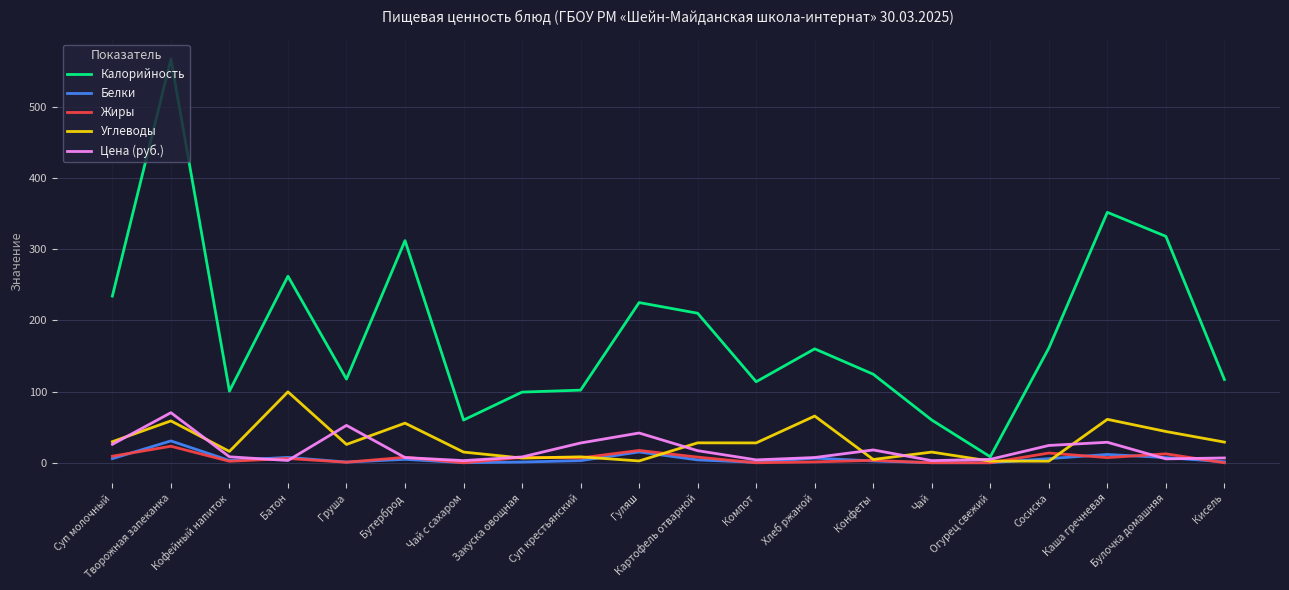

Is the value of Калорийность at Конфеты greater than the value of Углеводы at Груша?

Yes